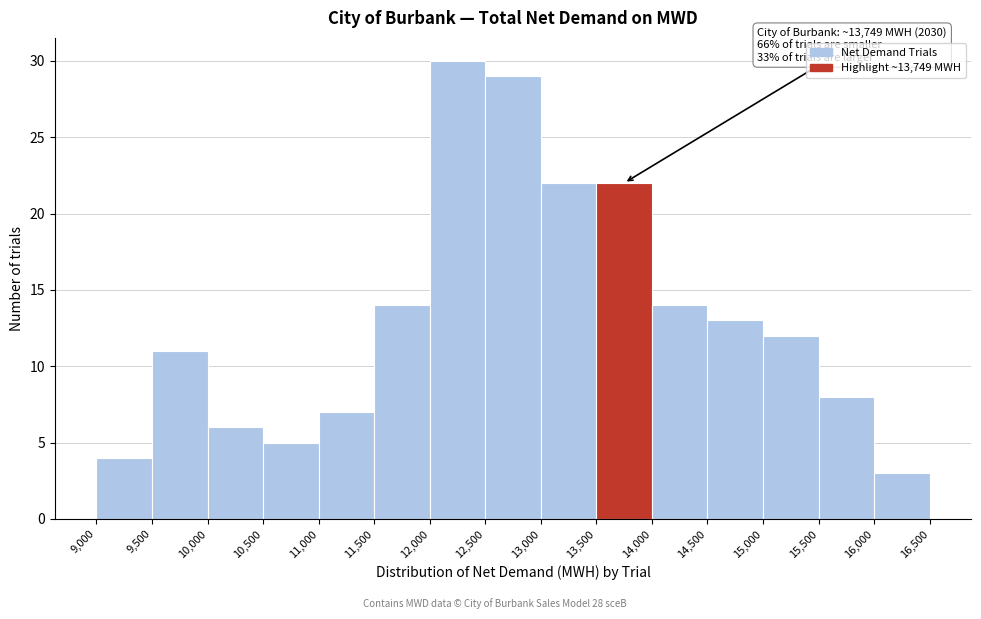

Over which range of the x-axis is the bar tallest?

12,000 to 12,500